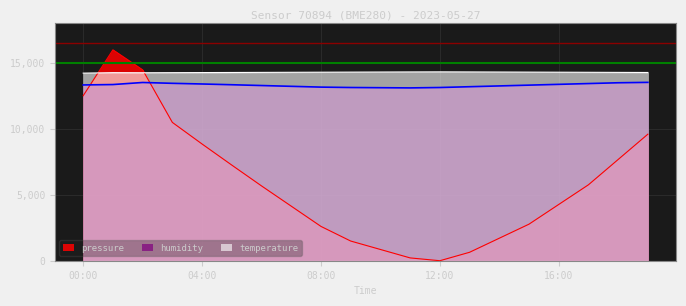

Which series has the largest range (max minus min)?

pressure